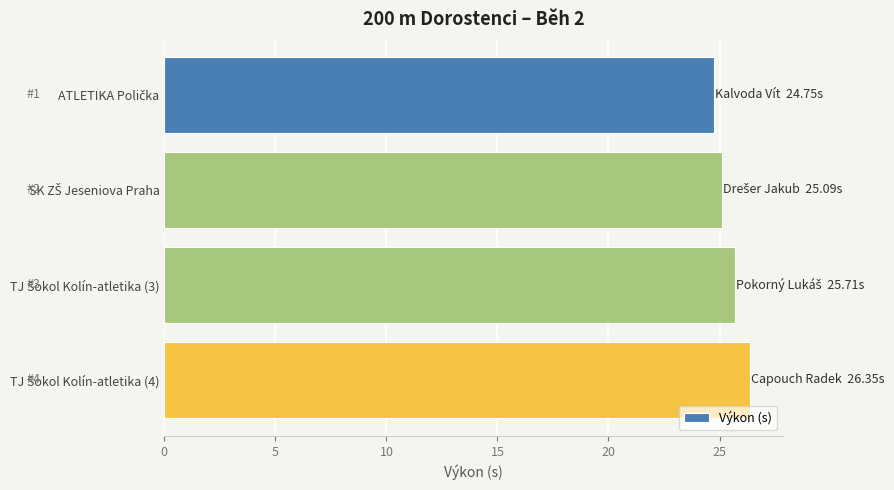

Is it true that the value at TJ Sokol Kolín-atletika (3) is 41.1?

False